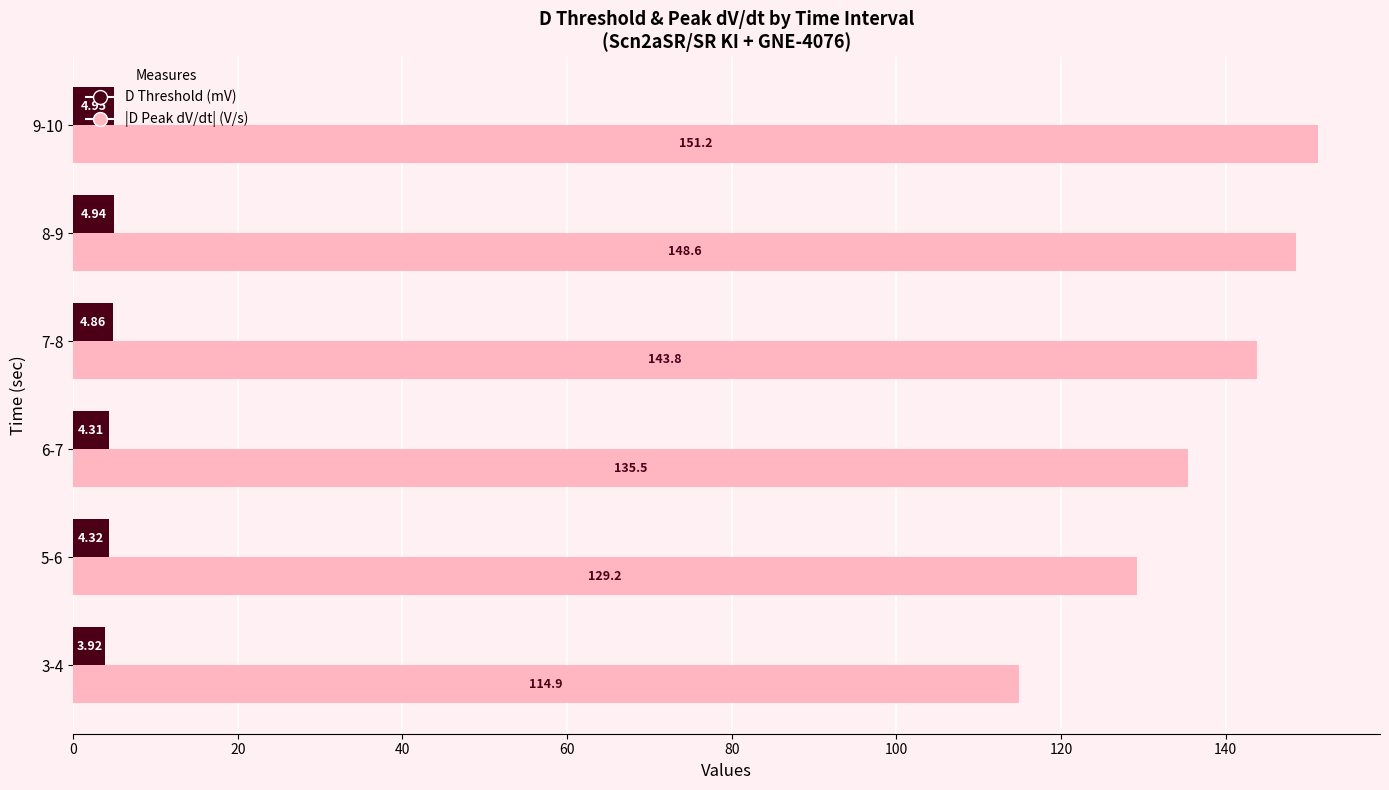

At which category is the sum across all series the highest?

9-10